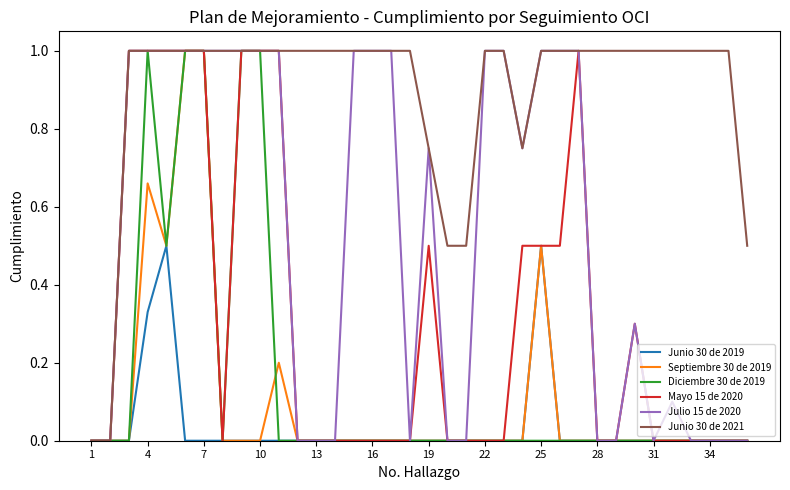

Which series has the largest total across all categories?

Junio 30 de 2021